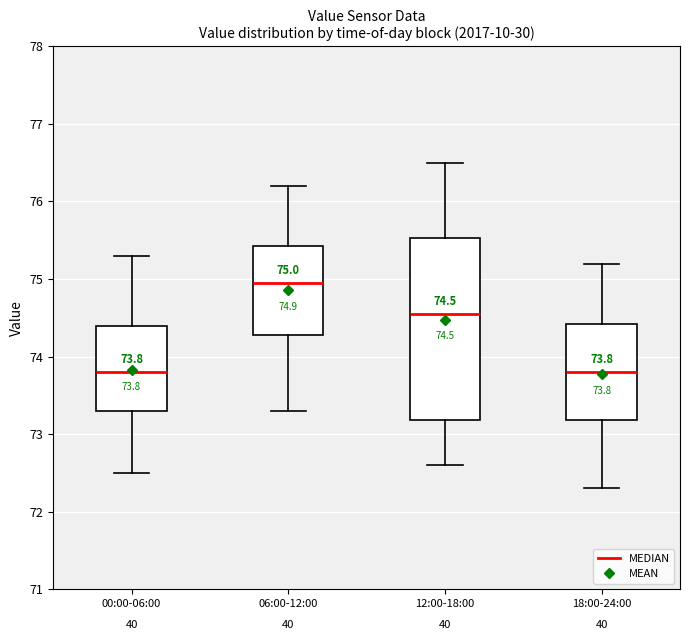

Which box is the tallest, from its lower edge to its upper edge?

12:00-18:00